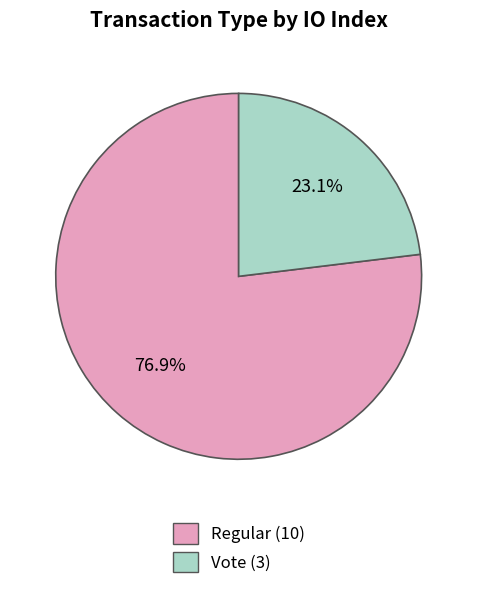

Is there any slice that represents more than half of the pie?

Yes